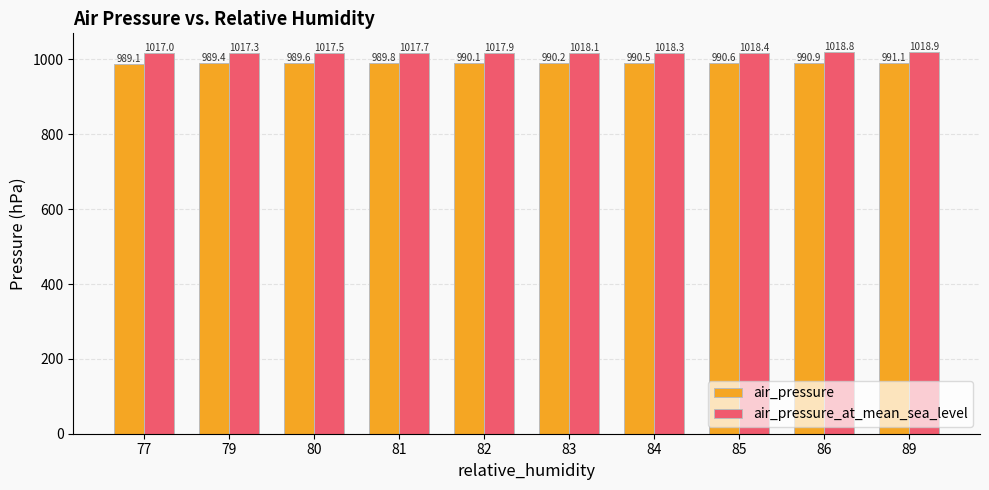

The value of air_pressure at 79 is 1568.0. True or false?

False